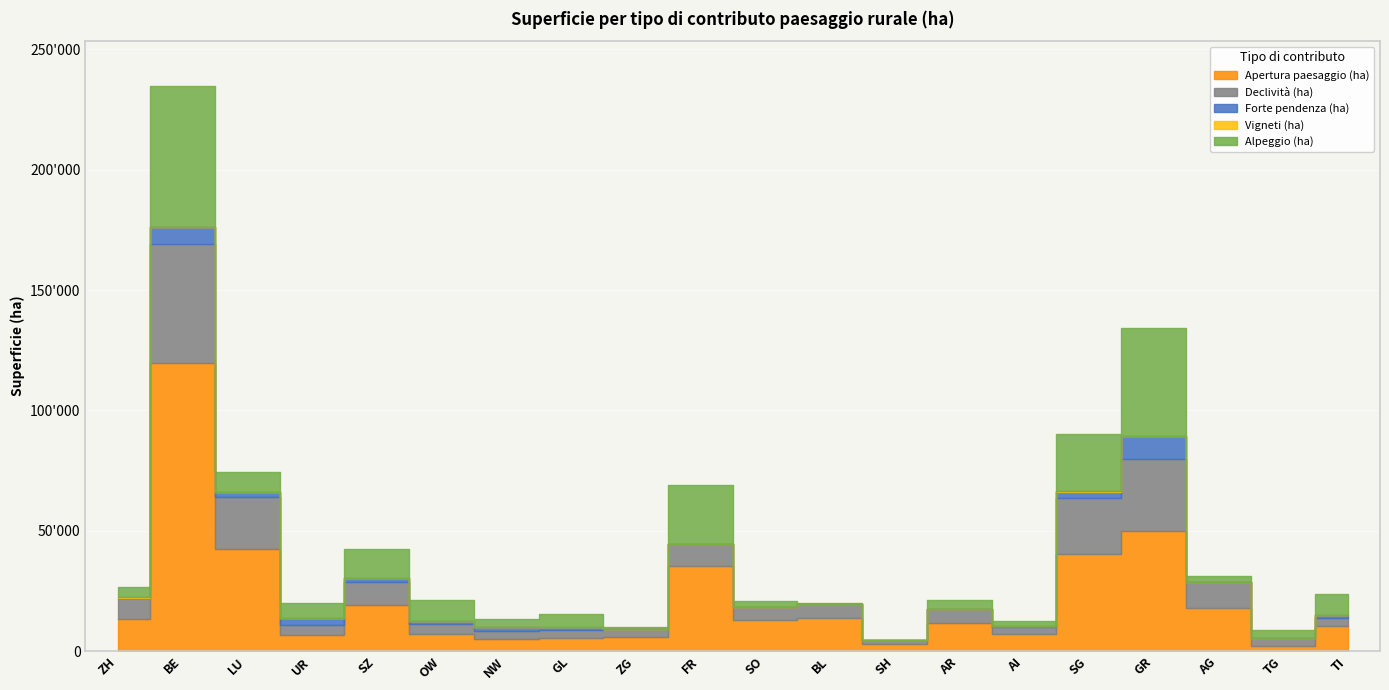

Is the value of Vigneti (ha) at NW greater than the value of Apertura paesaggio (ha) at UR?

No